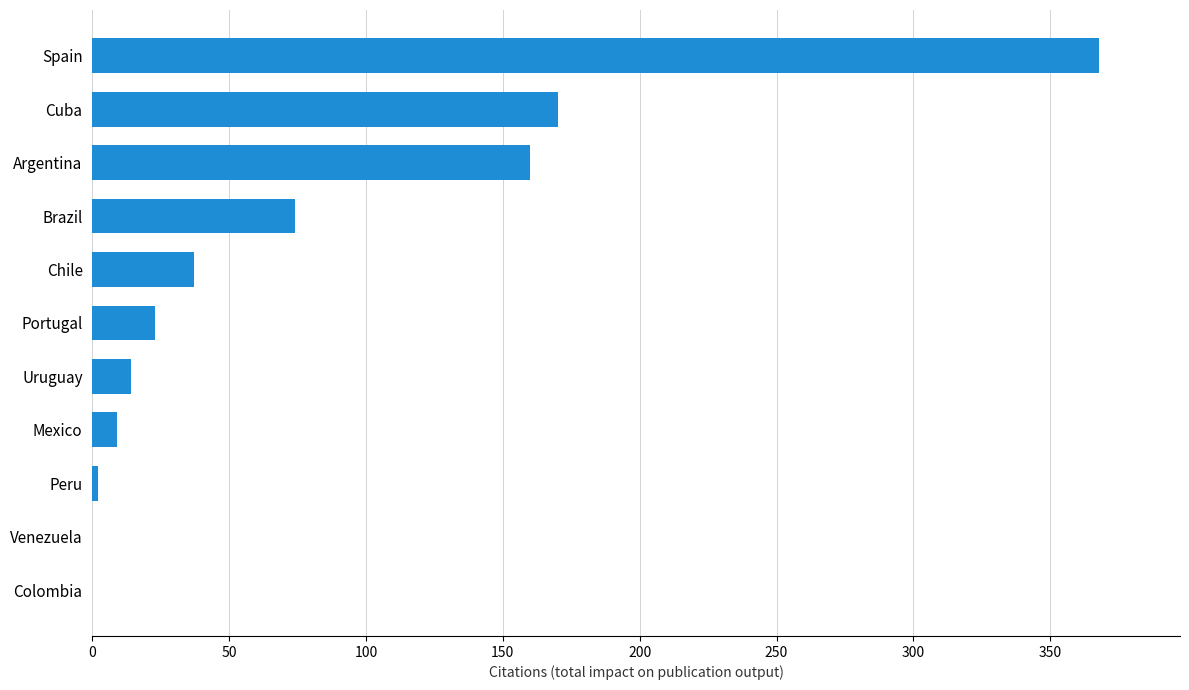

The value at Portugal is 23. True or false?

True